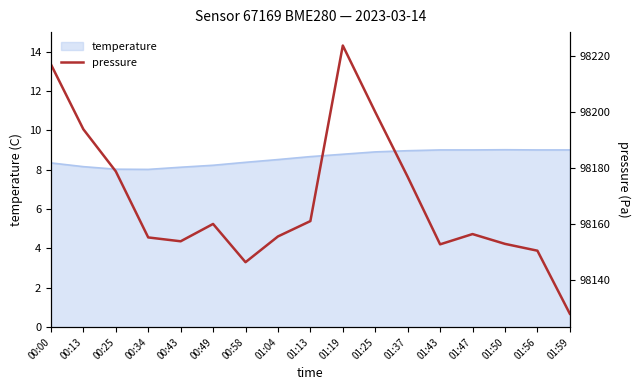

Reading right to left, list all the values displayed in this chart.

98128.1	98150.6	98153.0	98156.5	98152.9	98177.0	98200.1	98223.9	98161.2	98155.7	98146.5	98160.1	98153.9	98155.3	98178.9	98194.0	98217.2